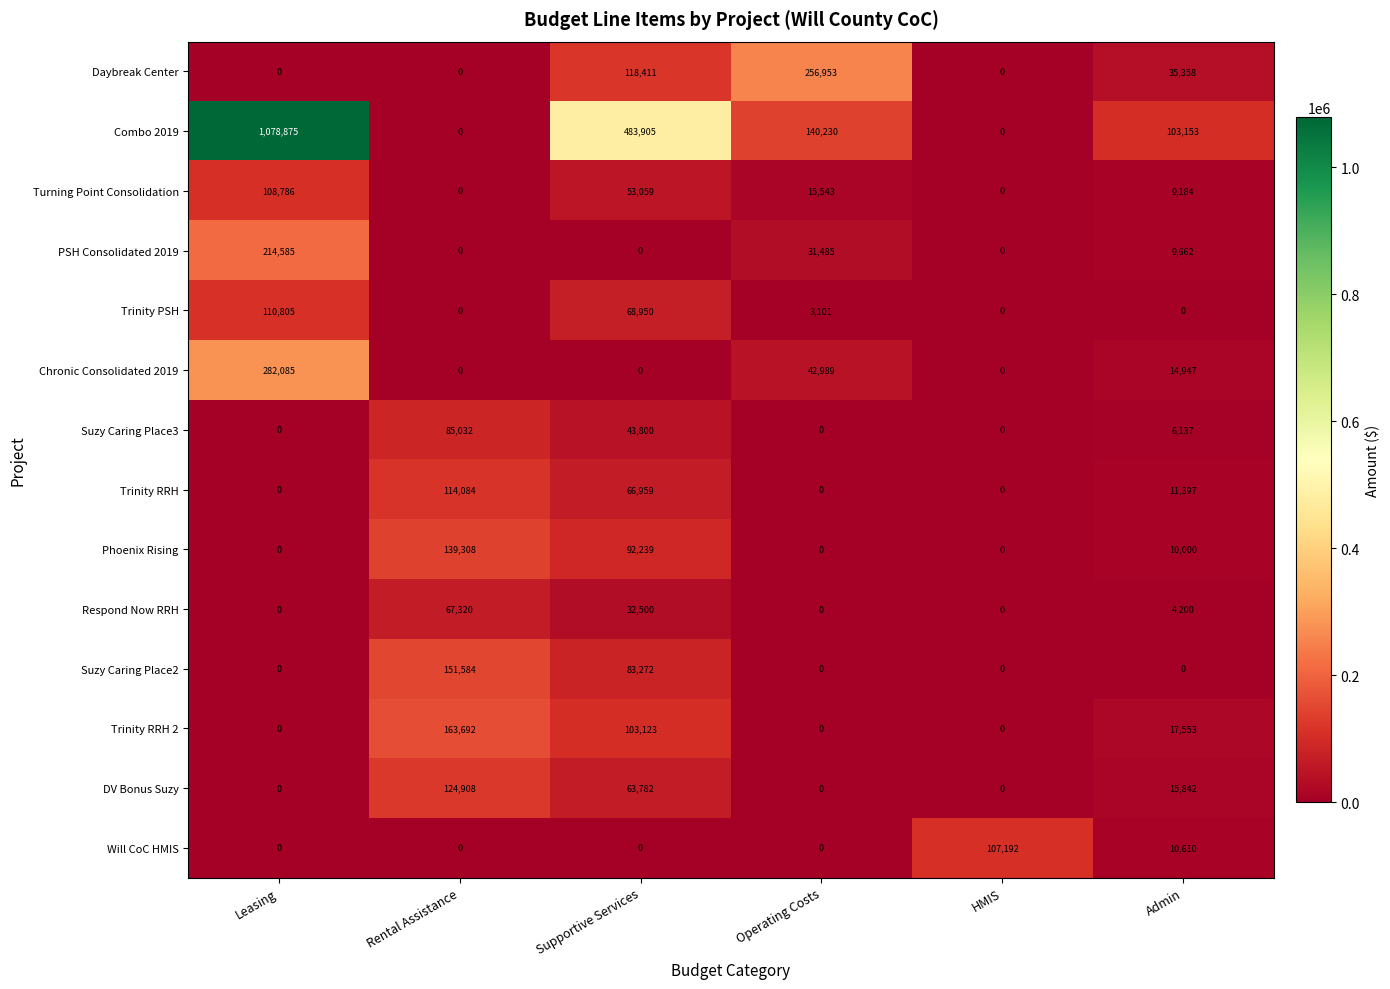

Between Rental Assistance and Operating Costs, which series saw the biggest shift?

Daybreak Center